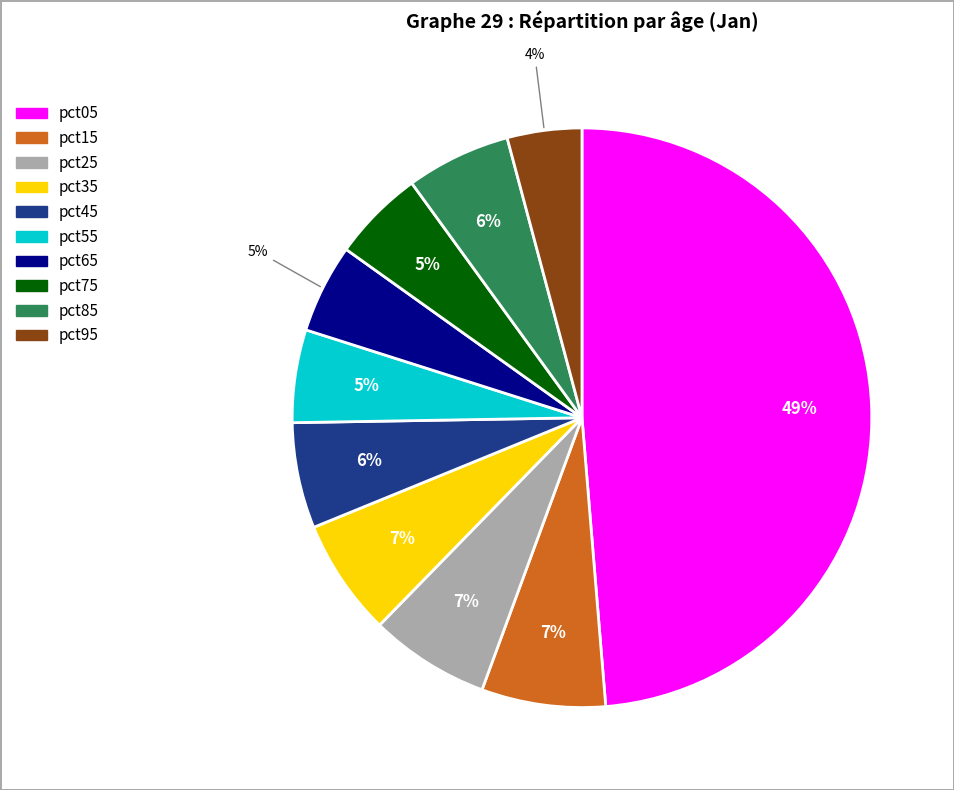

To the nearest percent, what is the combined percentage of pct15 and pct95?

11%